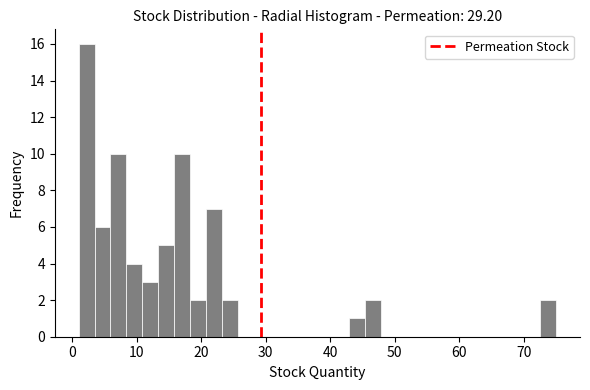

Read against the x-axis, roughly where is the centre of the tallest bar?

2